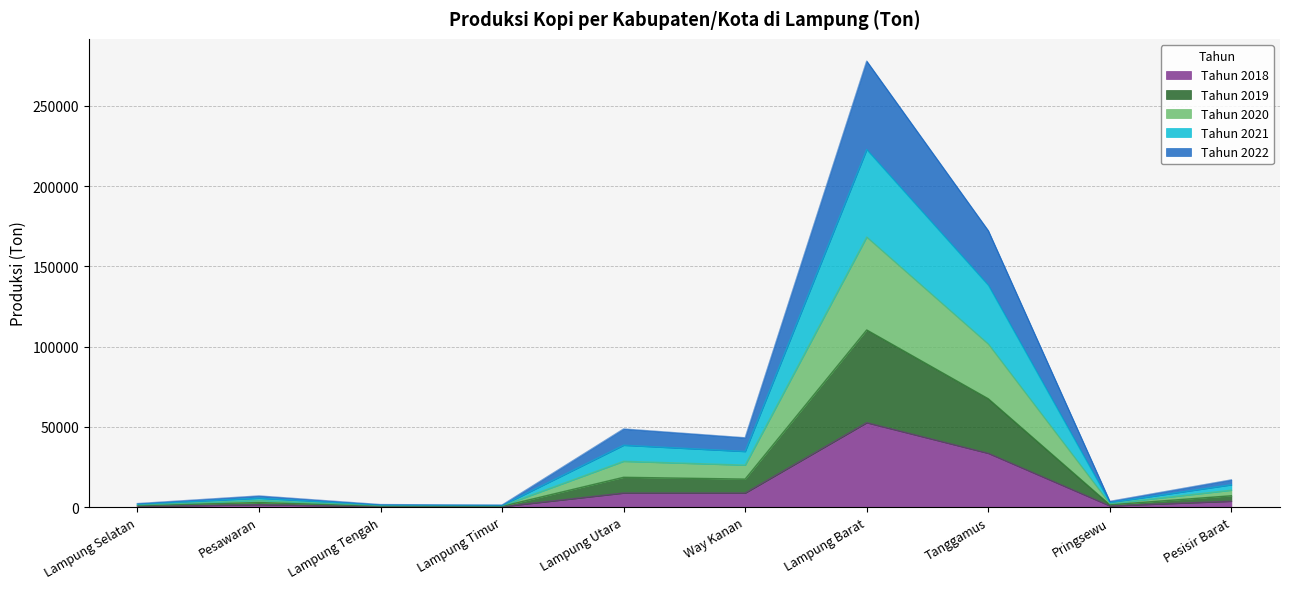

Is the value of tahun_2021 at Lampung Selatan greater than the value of tahun_2018 at Lampung Utara?

No